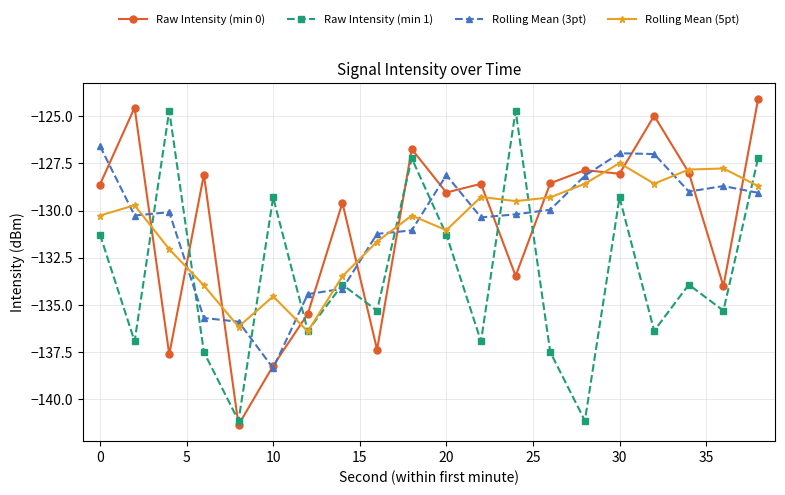

After their last crossing, which series has the higher values: Raw Intensity (min 0) or Raw Intensity (min 1)?

Raw Intensity (min 0)